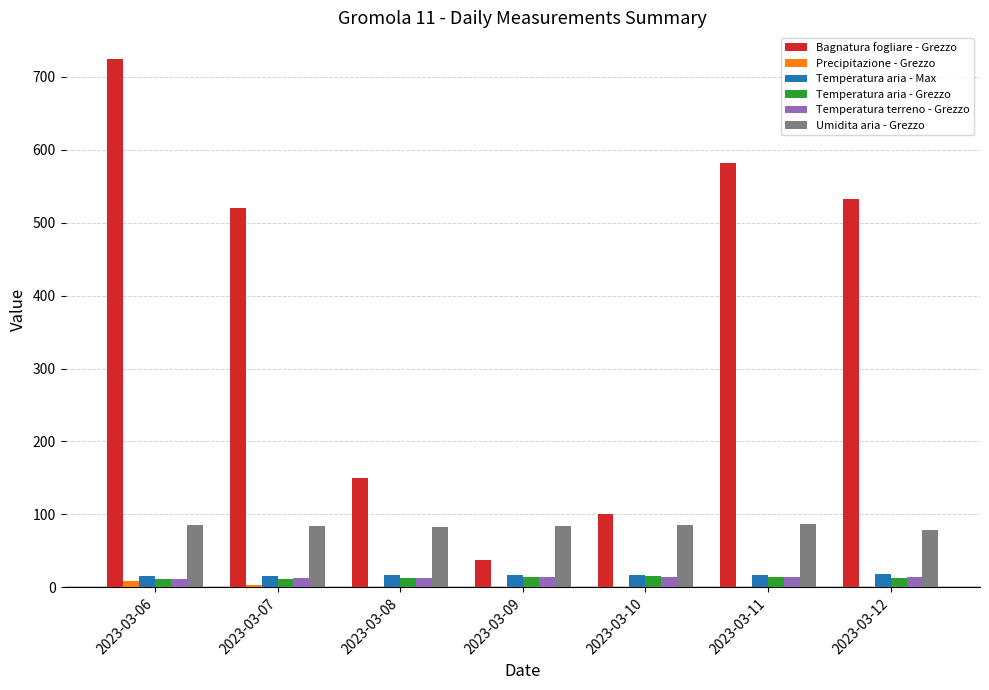

At which category is the sum across all series the highest?

2023-03-06